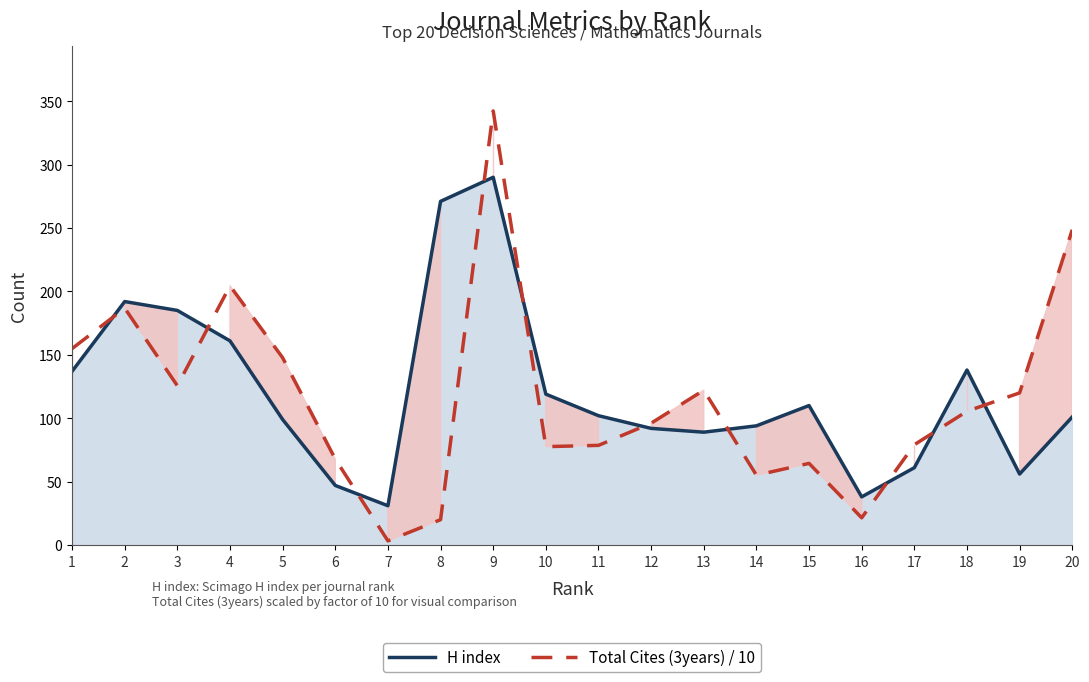

Which series has the largest range (max minus min)?

Total Cites (3years) / 10